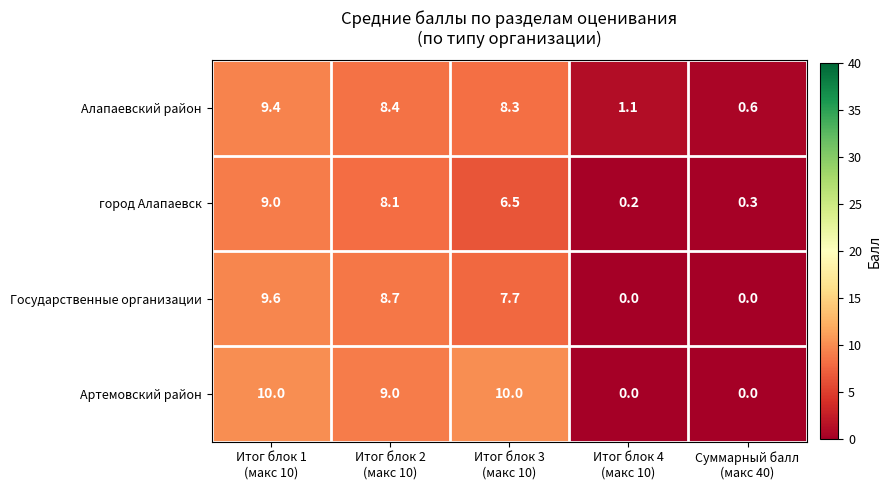

What is the difference between the maximum and minimum values in the Государственные организации series?

9.6